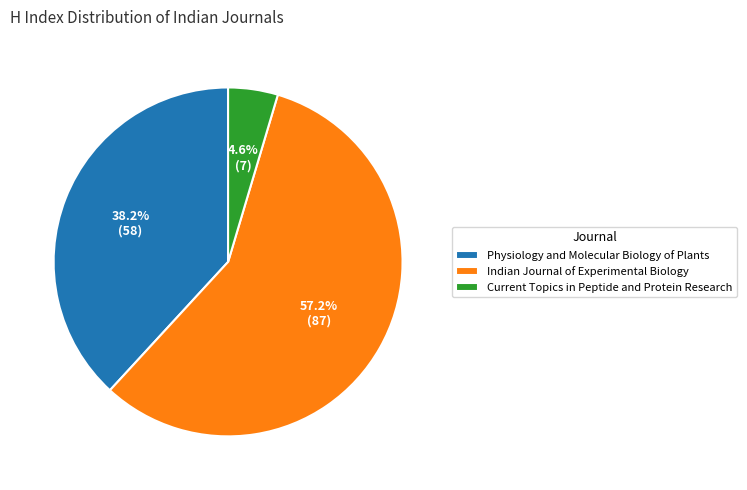

To the nearest percent, what percentage of the pie is Indian Journal of Experimental Biology?

57%